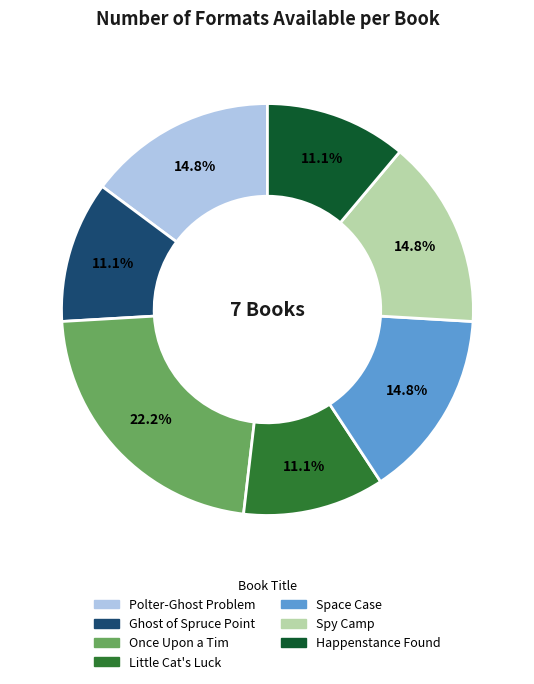

To the nearest percent, what is the average slice percentage?

14%